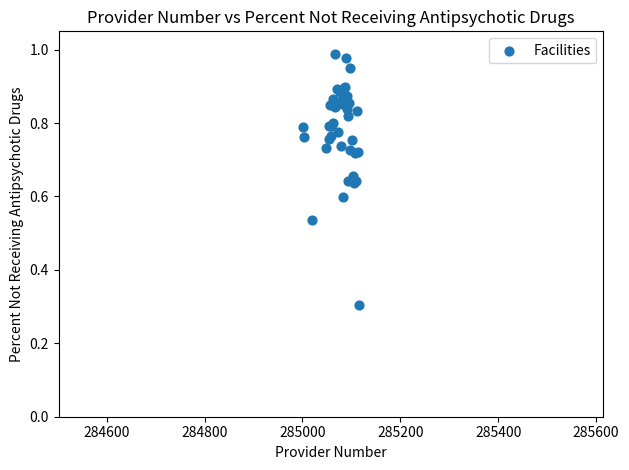

What Y value in the scatter plot is closest to 0?

0.3